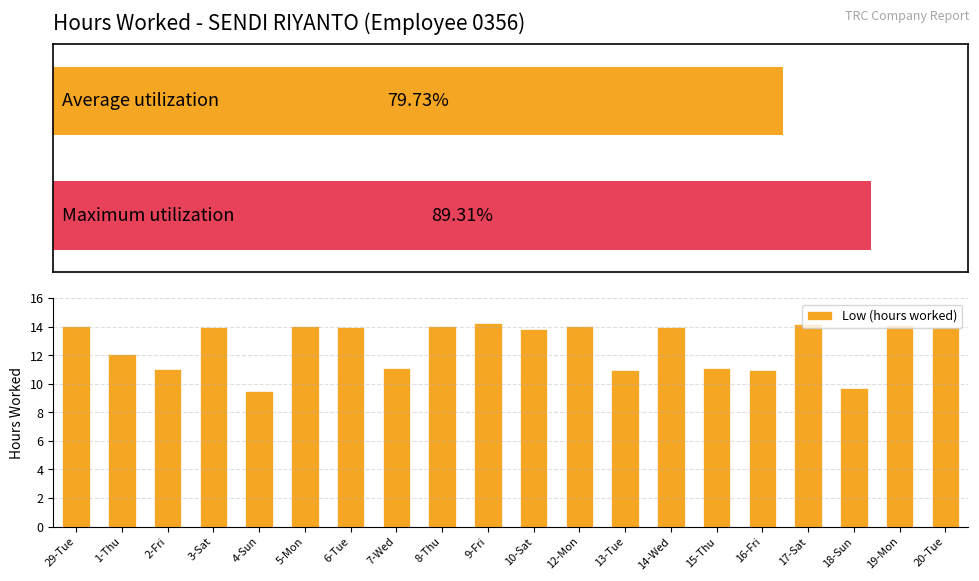

Rank the categories by value from lowest to highest.

4-Sun, 18-Sun, 13-Tue, 16-Fri, 2-Fri, 7-Wed, 15-Thu, 1-Thu, 10-Sat, 20-Tue, 3-Sat, 6-Tue, 14-Wed, 5-Mon, 29-Tue, 8-Thu, 12-Mon, 19-Mon, 17-Sat, 9-Fri